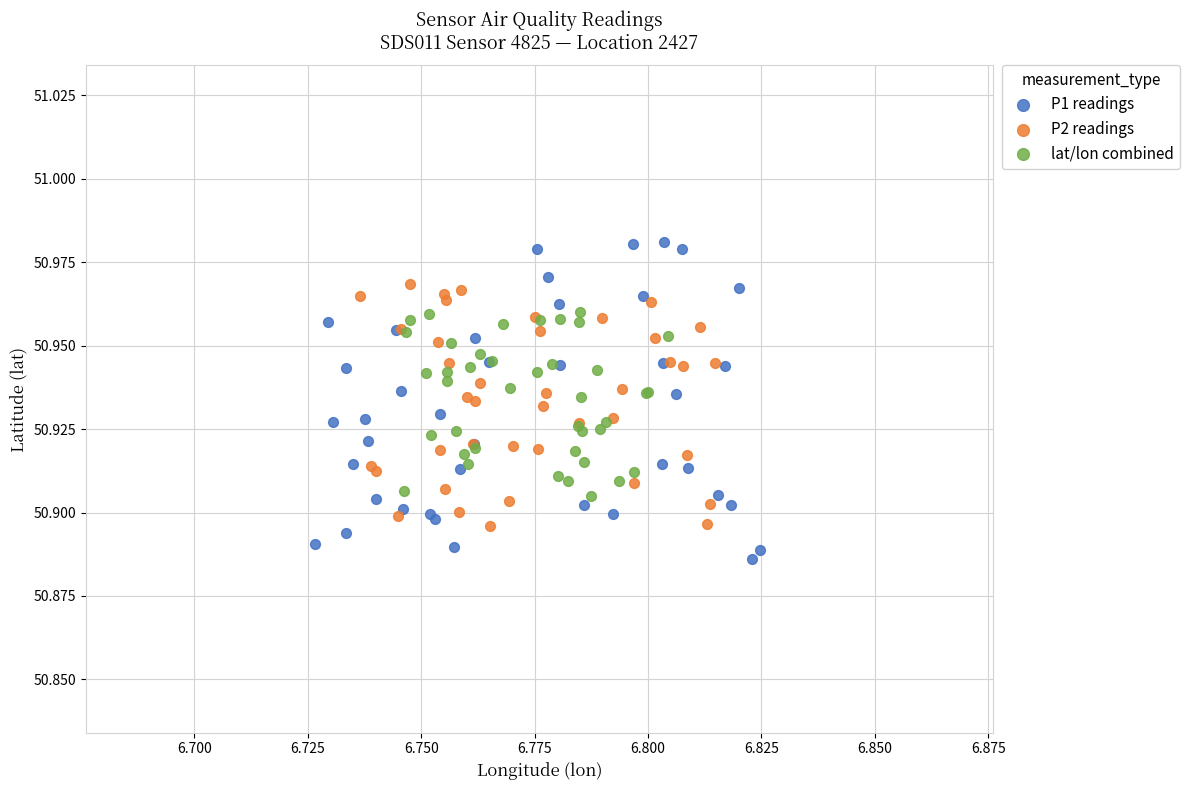

Which series reaches the minimum Y coordinate?

P1 readings